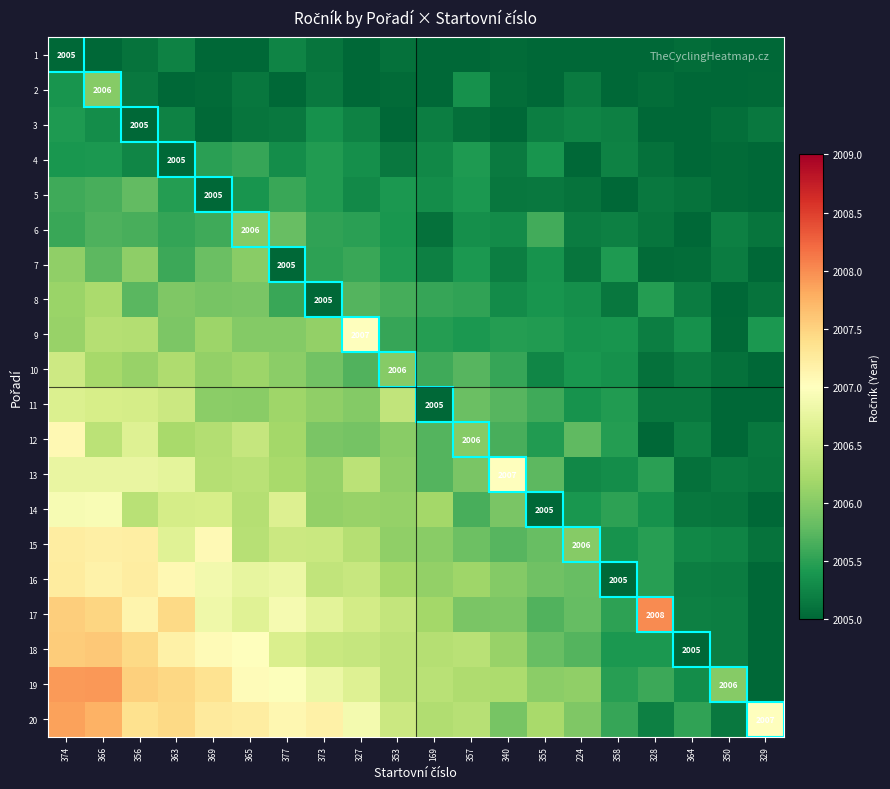

The value of 6 at 328 is 2870.8. True or false?

False